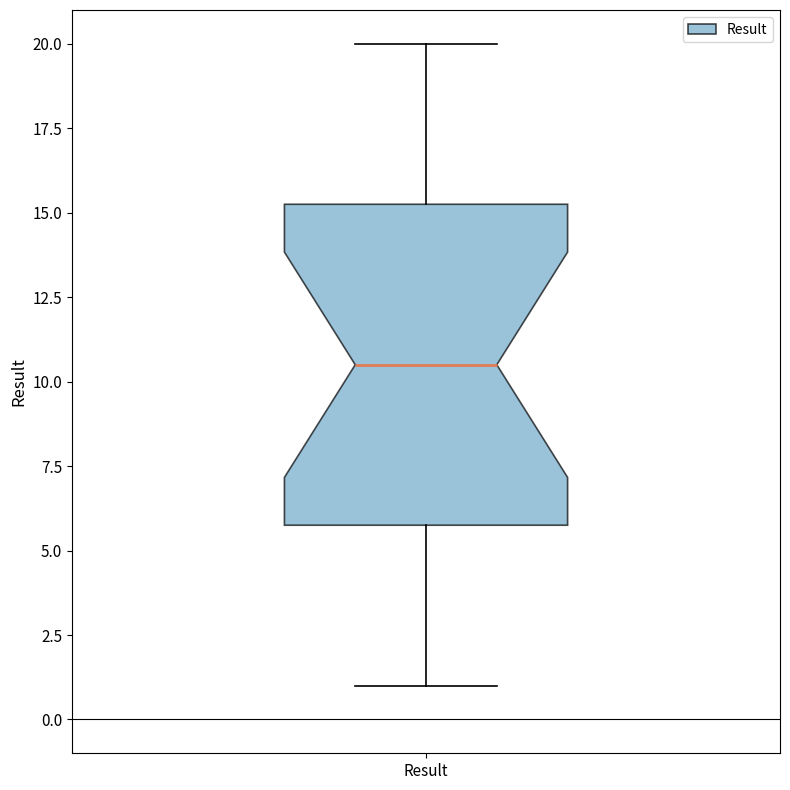

Read this box plot against the y-axis: the position of the median line, the range covered by the box, and the ends of both whiskers. The values are not printed on the chart, so give them approximately, as read against the axis.

median 10.5, box 6.0 to 15.5, whiskers 1.0 to 20.0